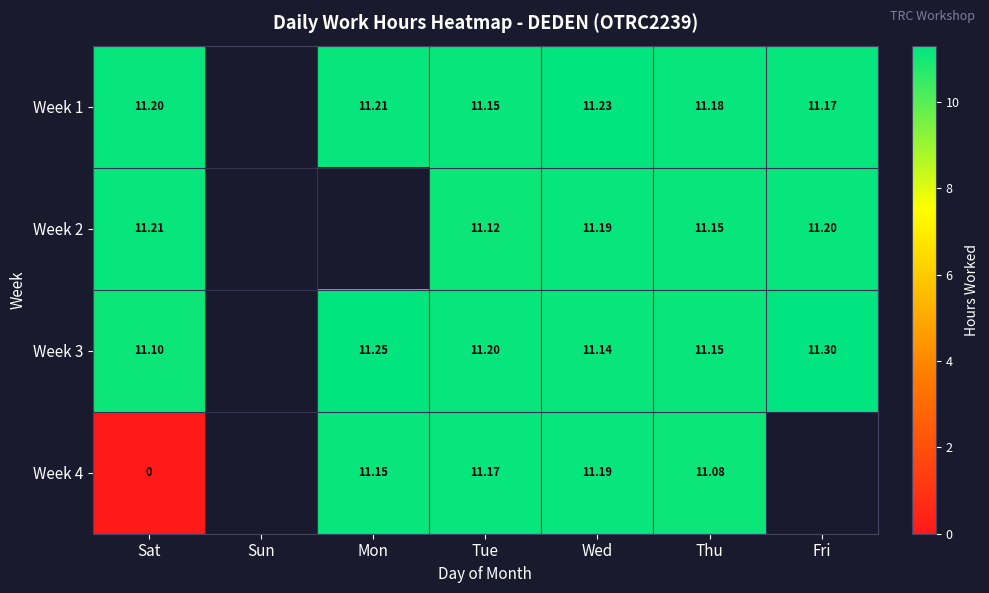

Is the value of Week 3 at Sat greater than the value of Week 4 at Sat?

Yes